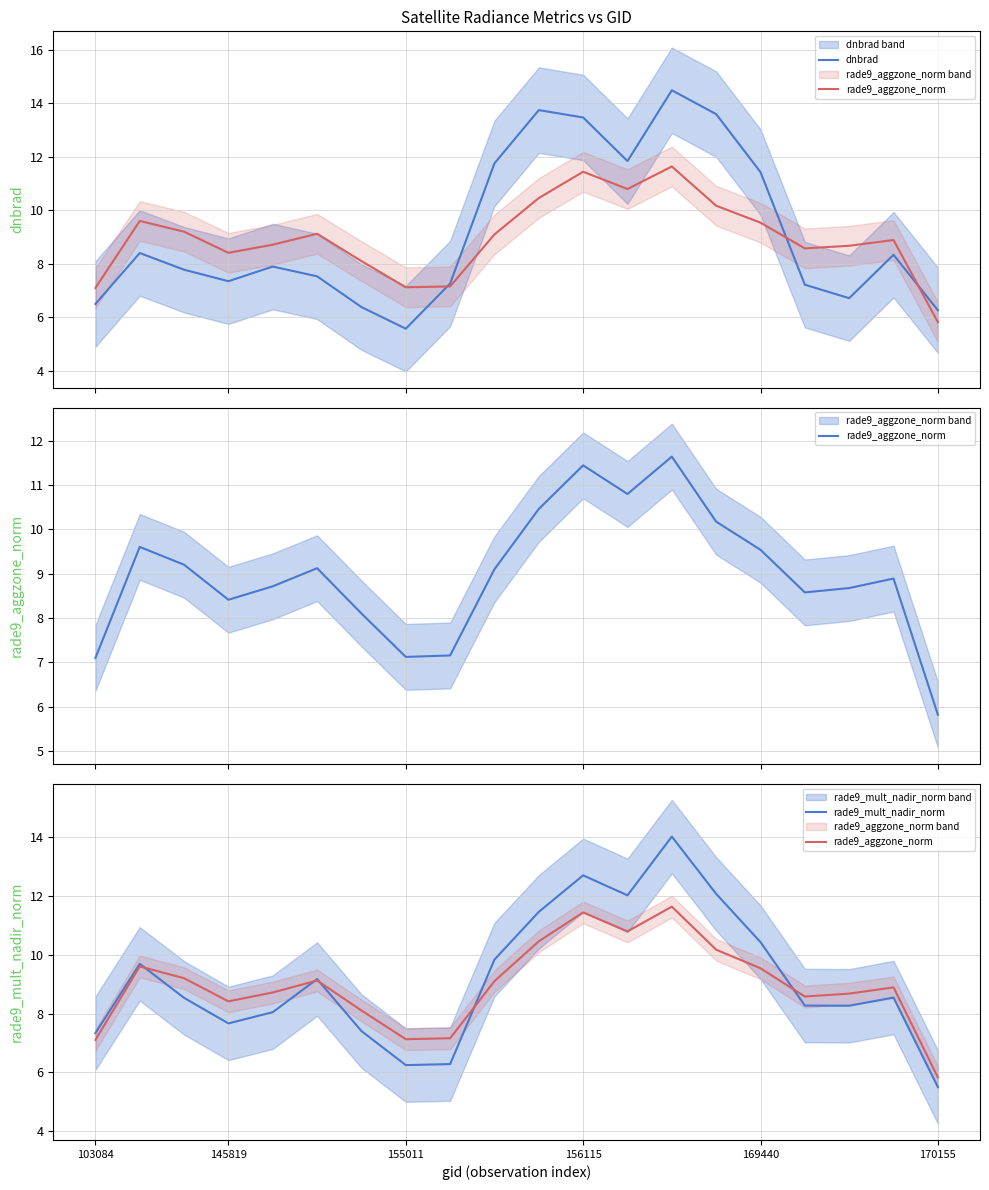

How many values in the rade9_mult_nadir_norm series are below 8?

6